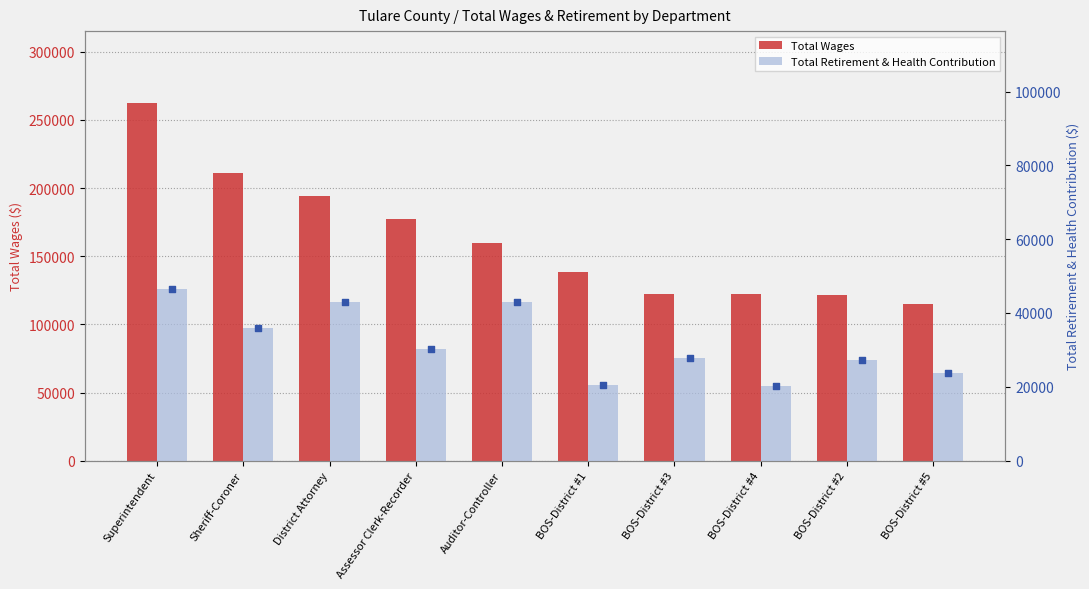

At which category is the sum across all series the highest?

Superintendent